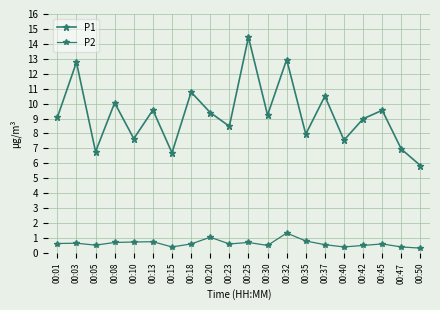

What is the total value across all series at 00:20?

10.5